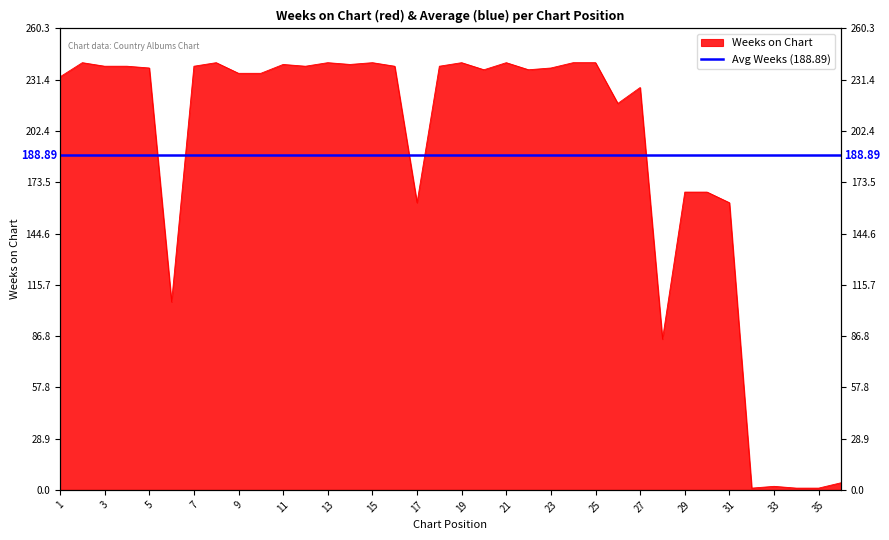

What is the smallest value displayed?

1